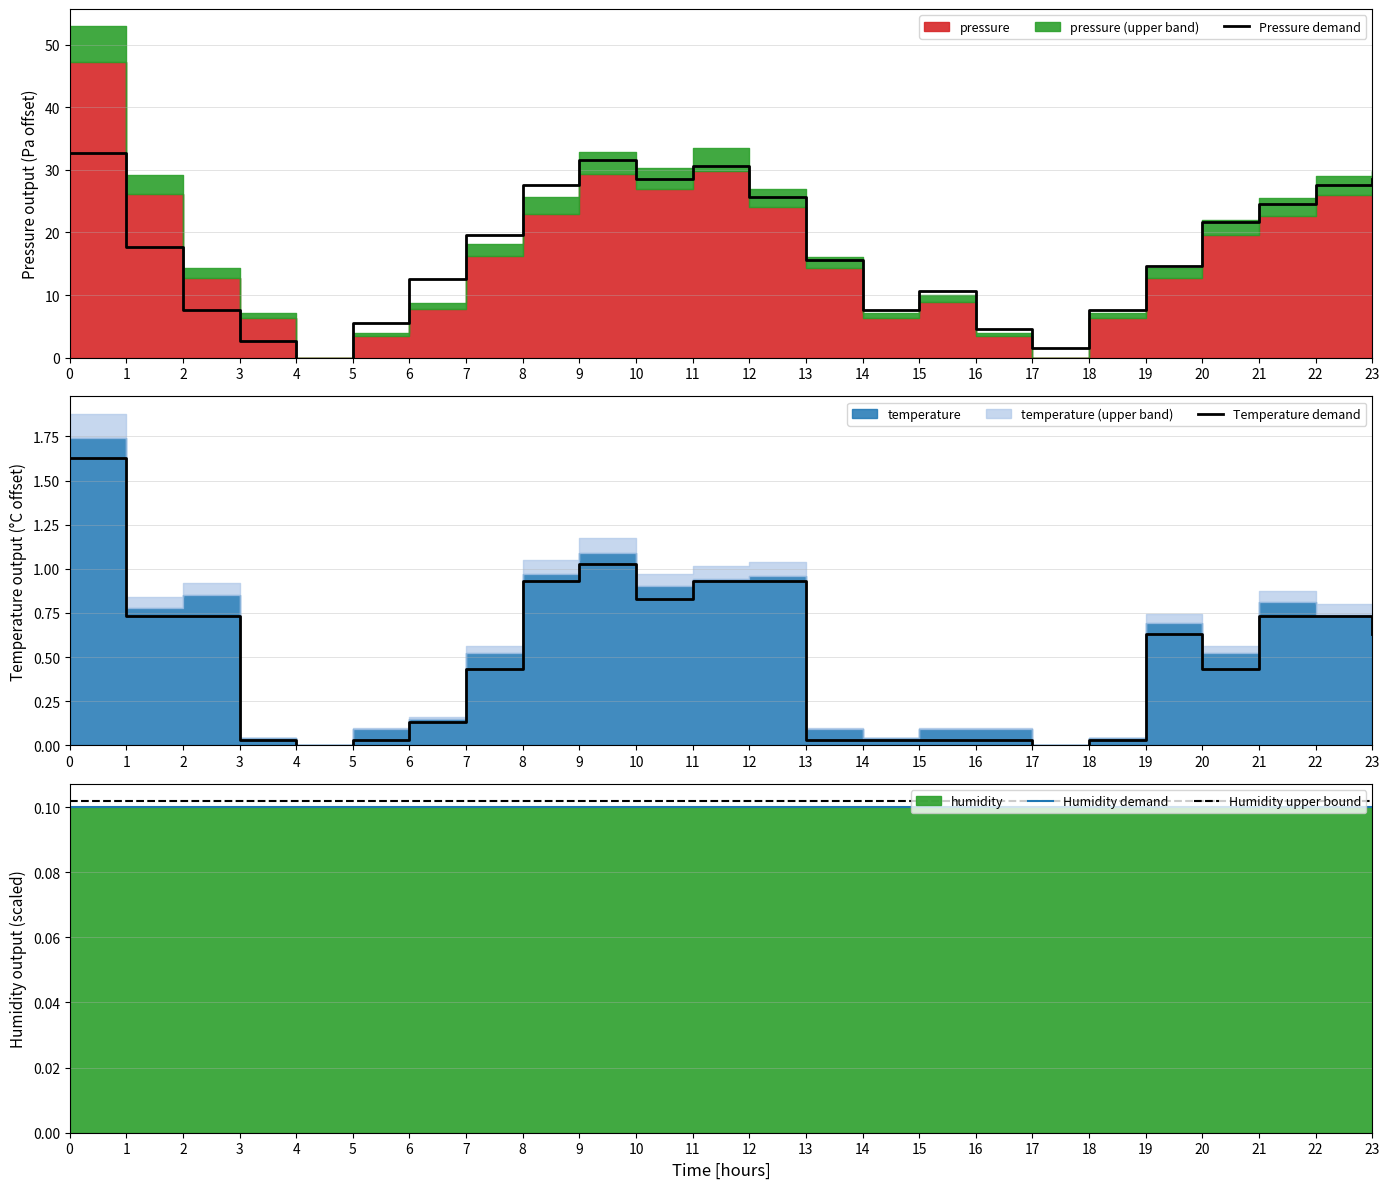

Reading left to right, transcribe all the data shown in this chart.

Pressure demand: 0=32.6	1=17.6	2=7.6	3=2.6	4=-2.4	5=5.6	6=12.6	7=19.6	8=27.6	9=31.6	10=28.6	11=30.6	12=25.6	13=15.6	14=7.6	15=10.6	16=4.6	17=1.6	18=7.6	19=14.6	20=21.6	21=24.6	22=27.6	23=28.6
Temperature demand: 0=1.6	1=0.7	2=0.7	3=0.0	4=-0.1	5=0.0	6=0.1	7=0.4	8=0.9	9=1.0	10=0.8	11=0.9	12=0.9	13=0.0	14=0.0	15=0.0	16=0.0	17=-0.1	18=0.0	19=0.6	20=0.4	21=0.7	22=0.7	23=0.6
Humidity demand: 0=0.1	1=0.1	2=0.1	3=0.1	4=0.1	5=0.1	6=0.1	7=0.1	8=0.1	9=0.1	10=0.1	11=0.1	12=0.1	13=0.1	14=0.1	15=0.1	16=0.1	17=0.1	18=0.1	19=0.1	20=0.1	21=0.1	22=0.1	23=0.1
Humidity upper bound: 0=0.1	1=0.1	2=0.1	3=0.1	4=0.1	5=0.1	6=0.1	7=0.1	8=0.1	9=0.1	10=0.1	11=0.1	12=0.1	13=0.1	14=0.1	15=0.1	16=0.1	17=0.1	18=0.1	19=0.1	20=0.1	21=0.1	22=0.1	23=0.1